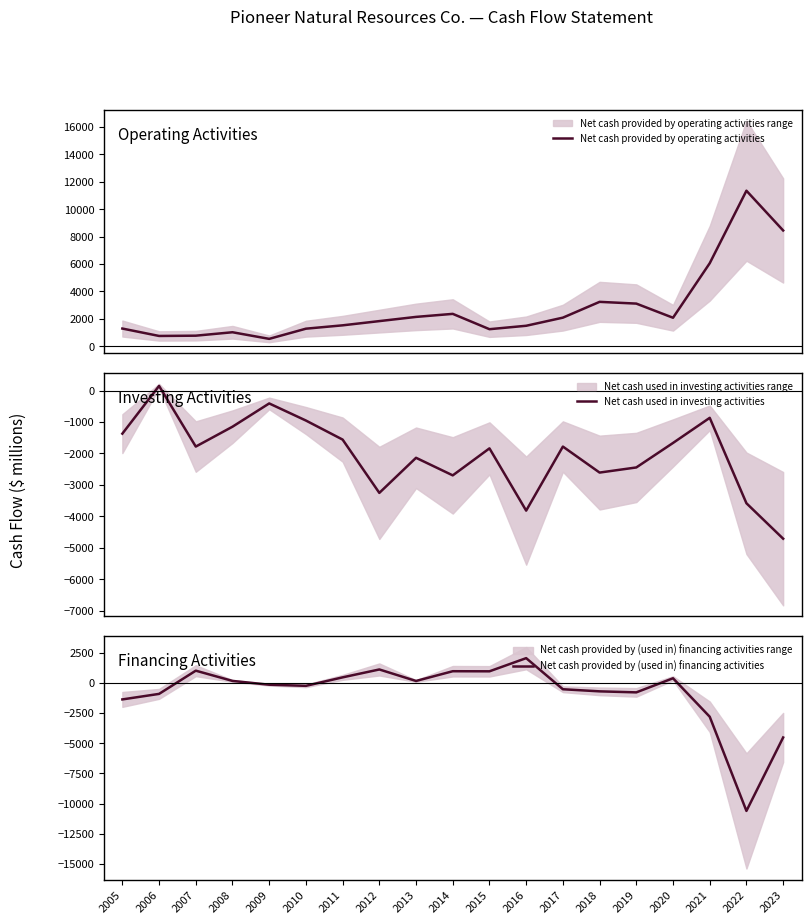

How many interior local peaks does the Net cash used in investing activities series have?

6